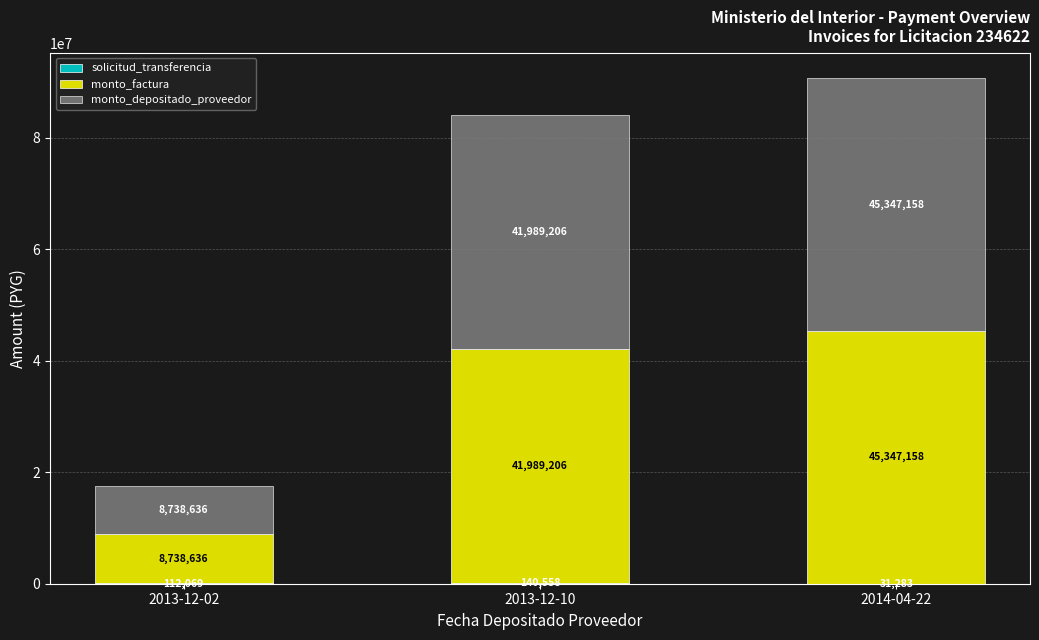

What is the total value across all series at 2013-12-10?

84118970